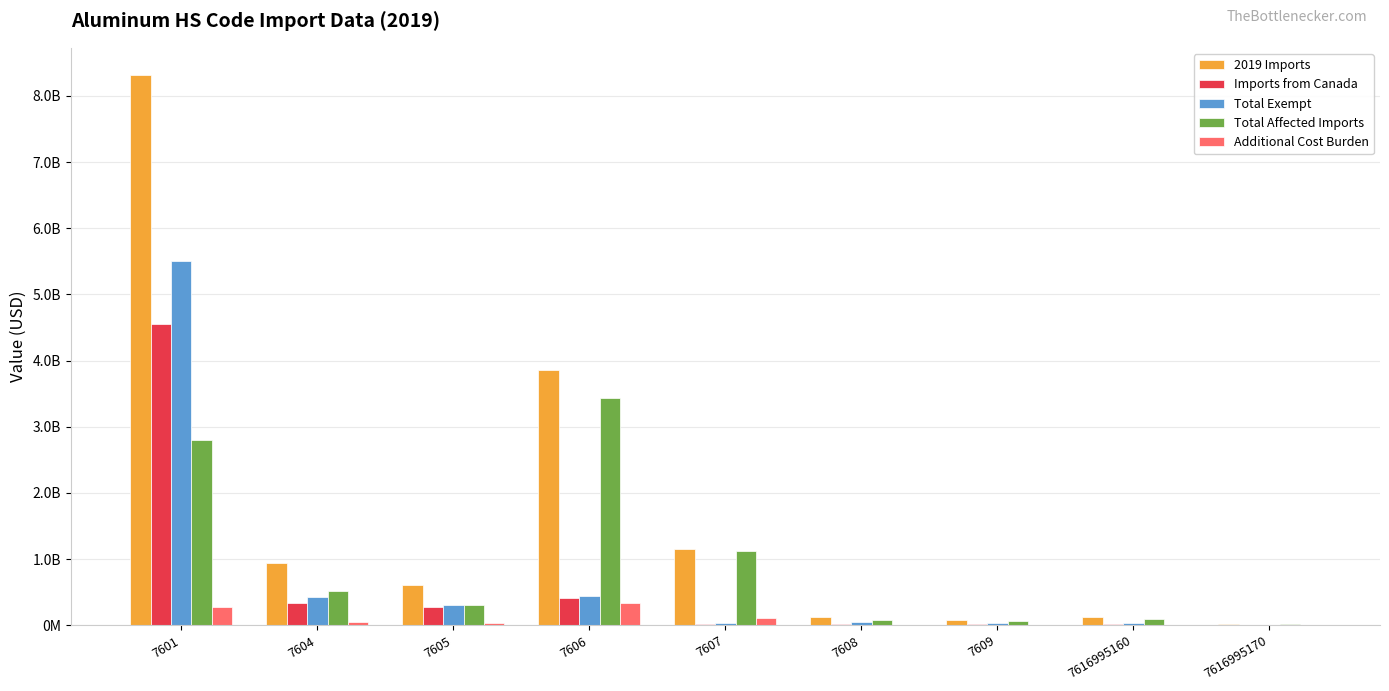

Rank the categories by Imports from Canada value from lowest to highest.

7616995170, 7609, 7608, 7607, 7616995160, 7605, 7604, 7606, 7601